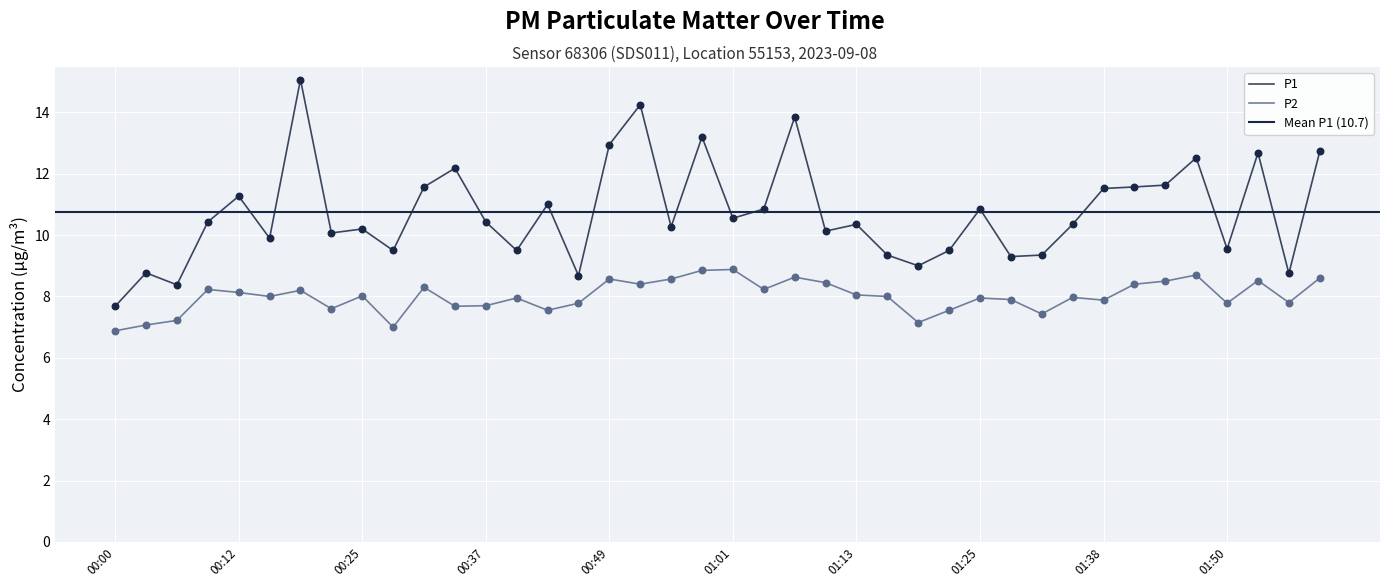

Which series reaches the maximum Y coordinate?

P1